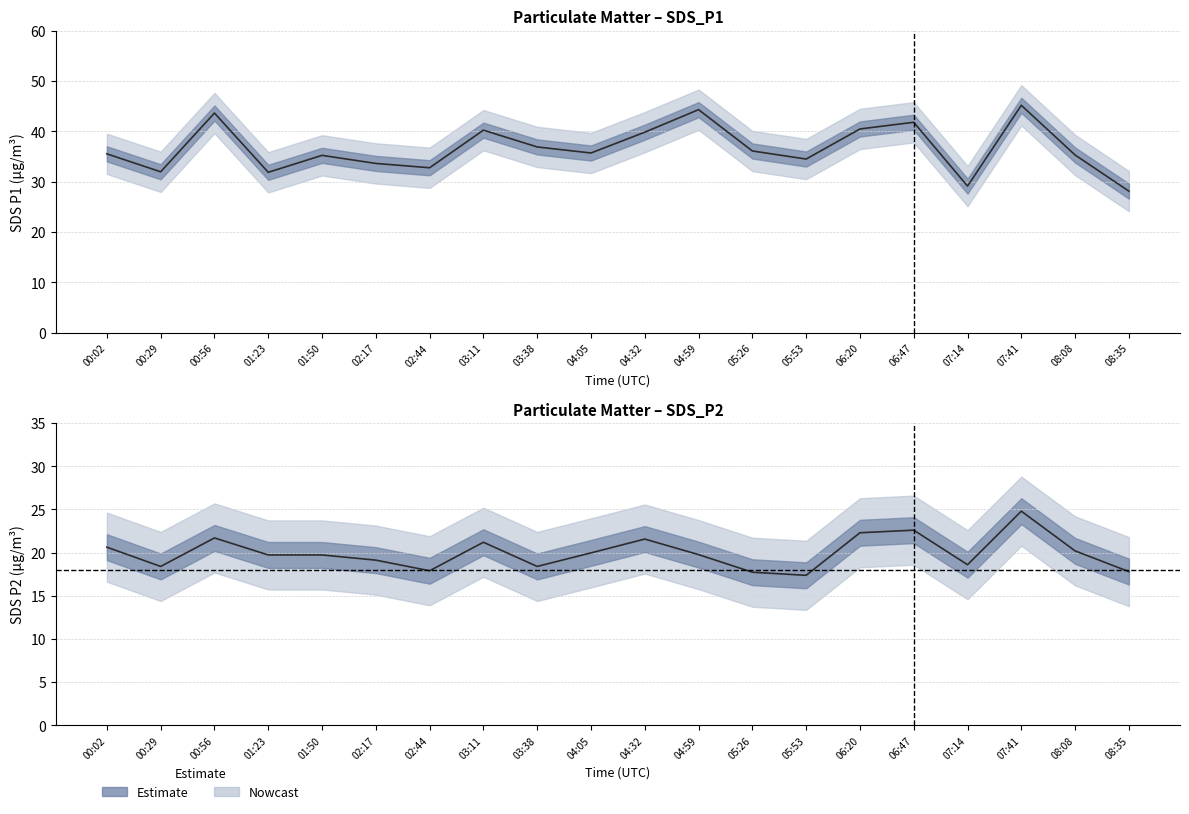

What is the average value of the SDS_P1 series?

36.6